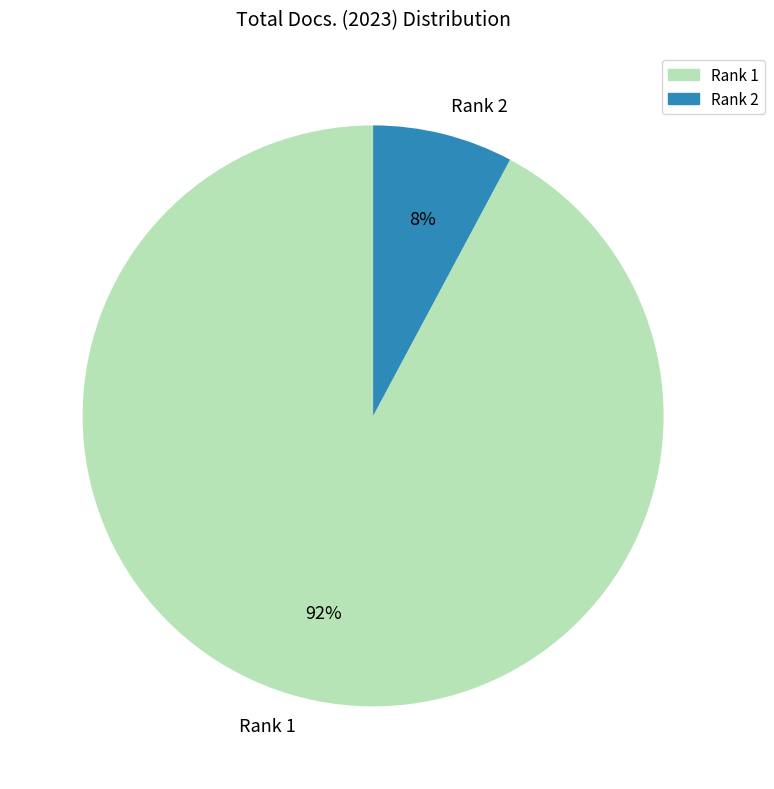

How many slices are in this pie chart?

2